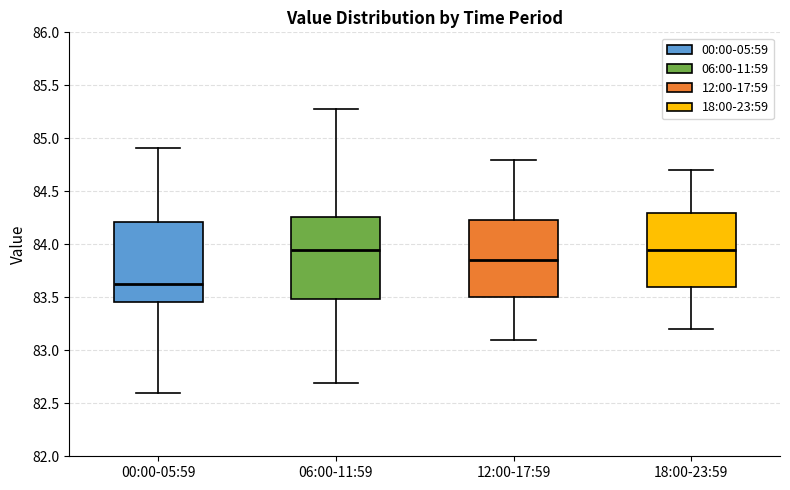

Which box's median line is the lowest?

00:00-05:59